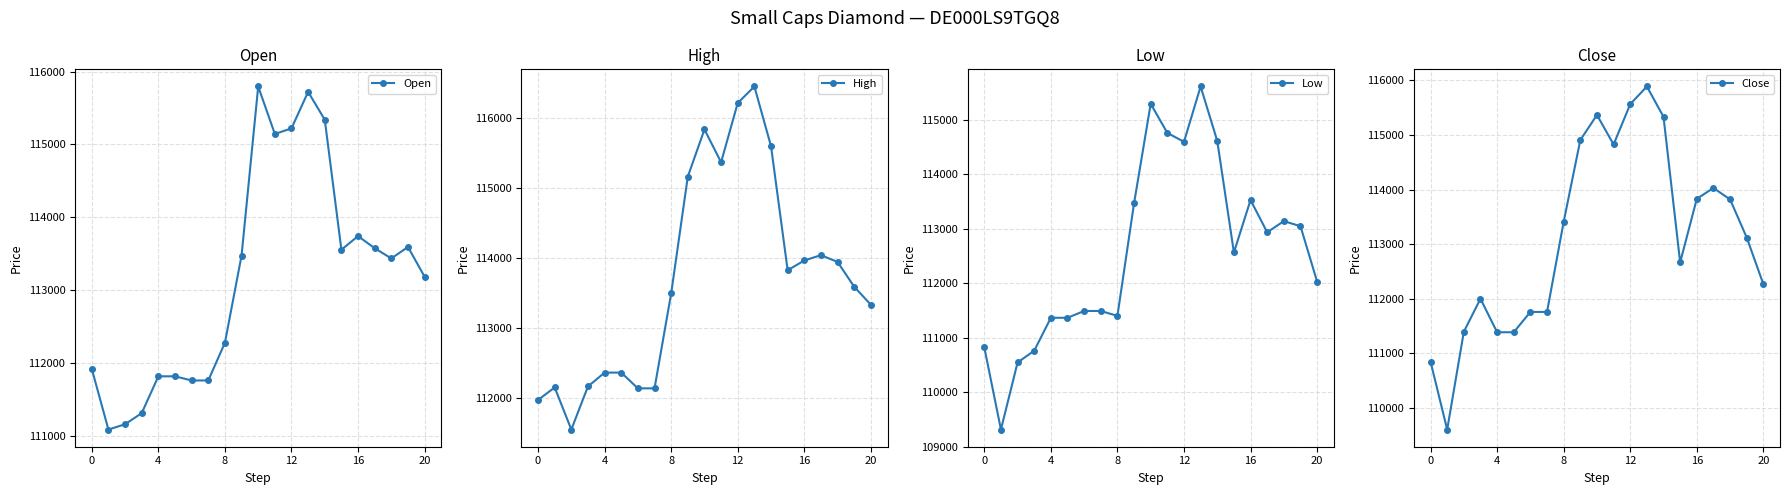

Between 12 and 18, which series saw the biggest shift?

High